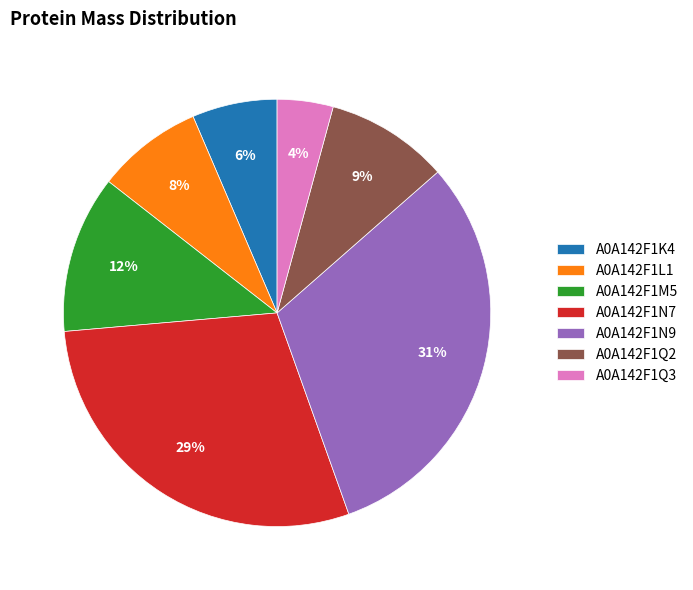

What is the smallest slice in the pie chart?

A0A142F1Q3